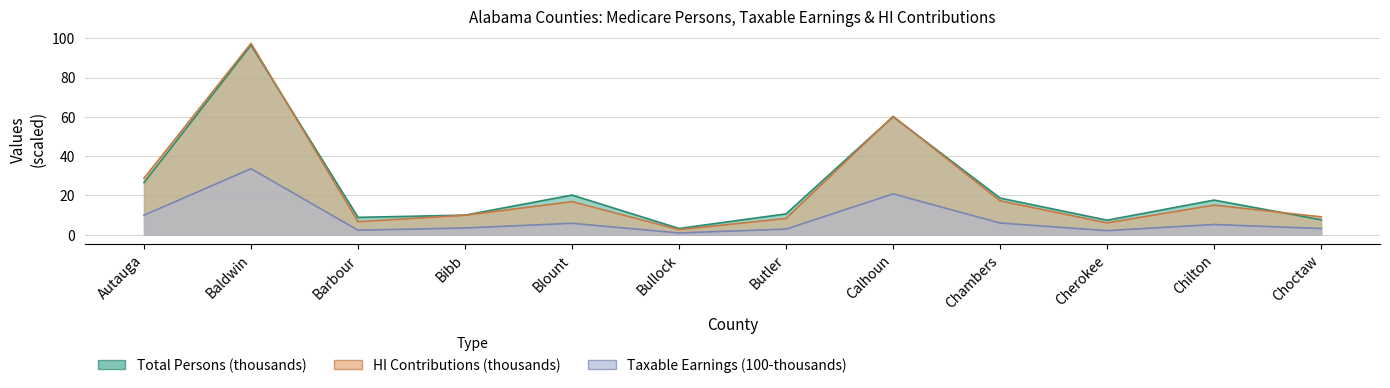

At how many categories does at least one series exceed 69?

1